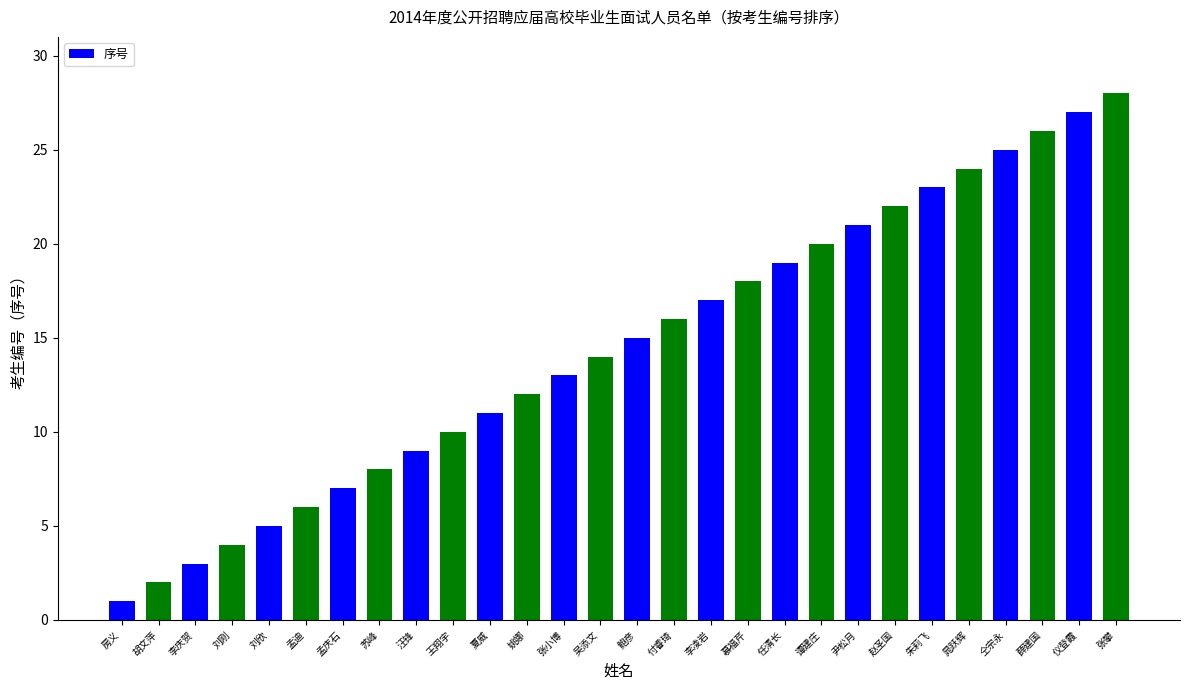

Are the bars horizontal?

No